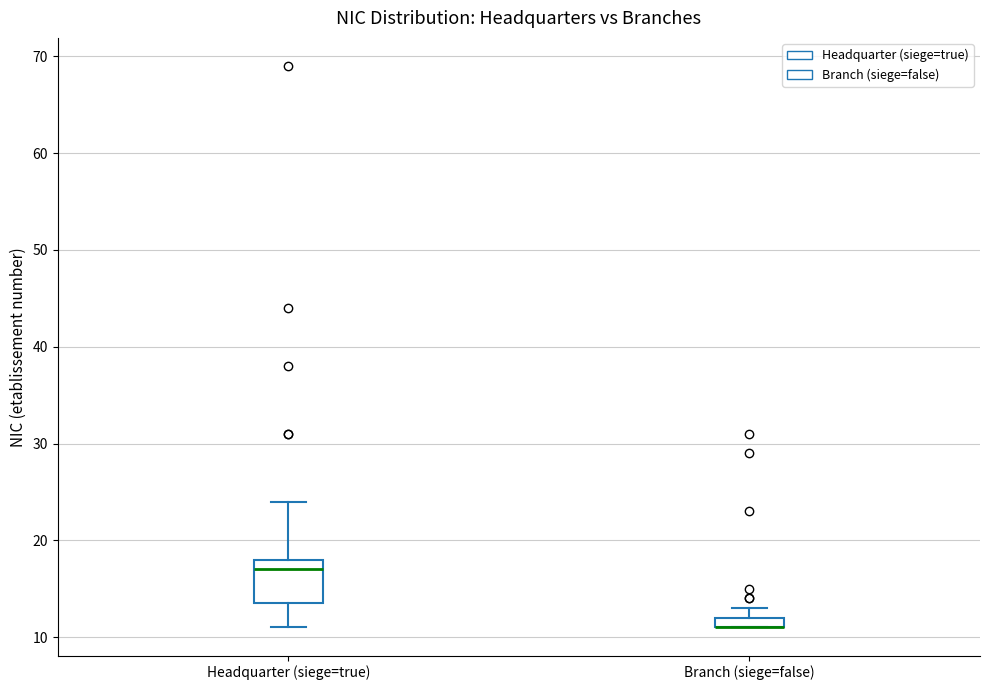

Which box is the tallest, from its lower edge to its upper edge?

Headquarter (siege=true)